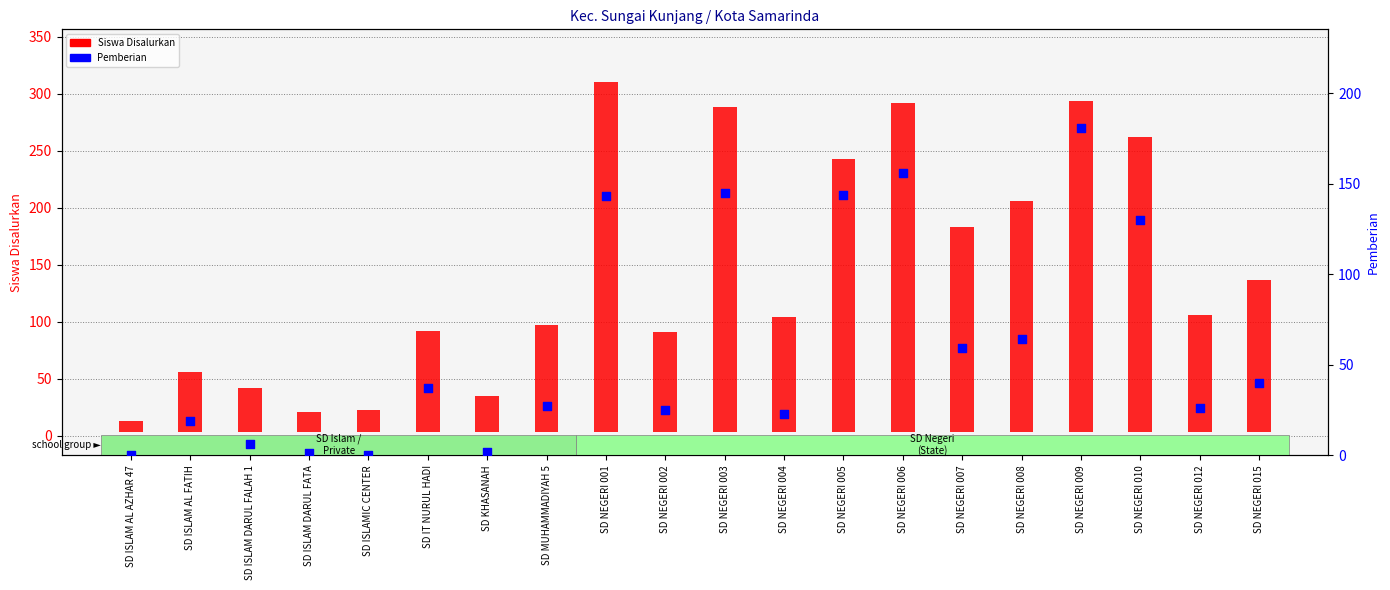

What is the change in value from SD IT NURUL HADI to SD NEGERI 004?

-14